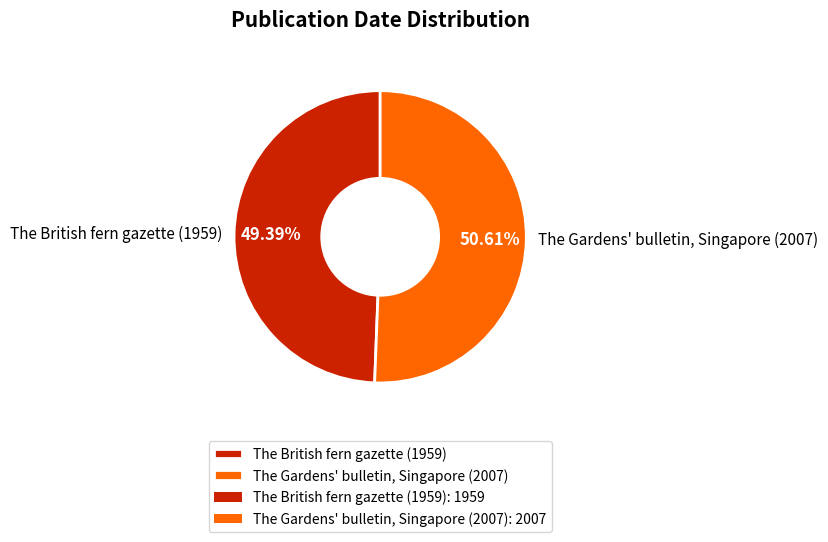

What is the largest slice in the pie chart?

The Gardens' bulletin, Singapore (2007)